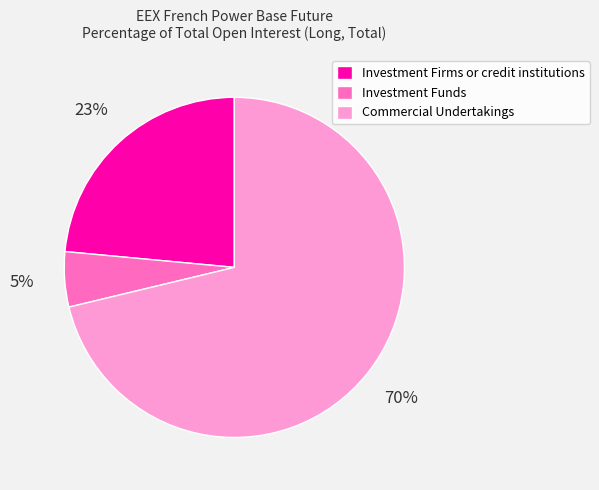

What percentage is NOT represented by Investment Firms or credit institutions?

76.5%